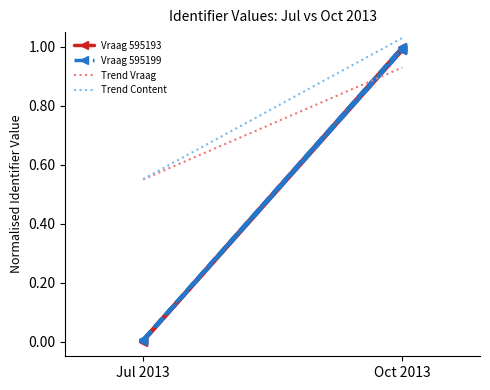

Reading left to right, transcribe all the data shown in this chart.

Vraag 595193: Jul 2013=0.0	Oct 2013=1.0
Vraag 595199: Jul 2013=0.0	Oct 2013=1.0
Trend Vraag: Jul 2013=0.6	Oct 2013=0.9
Trend Content: Jul 2013=0.6	Oct 2013=1.0